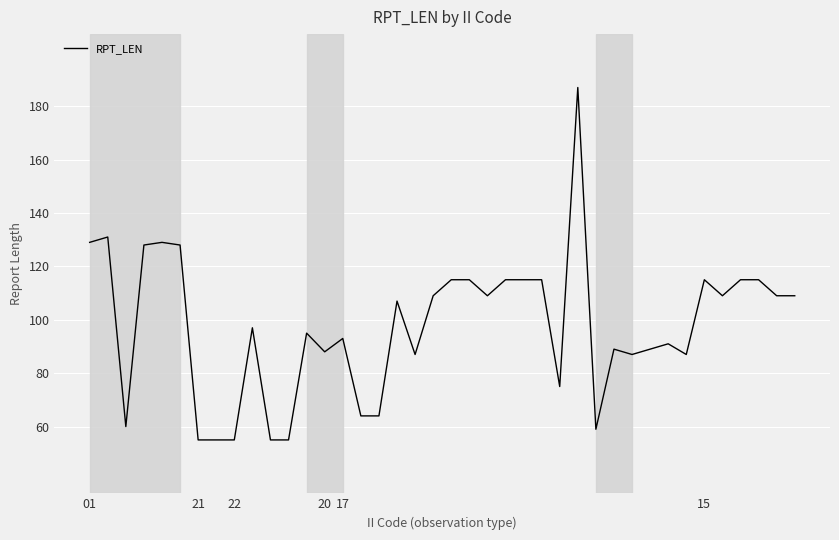

What is the difference between the maximum and minimum values?

132